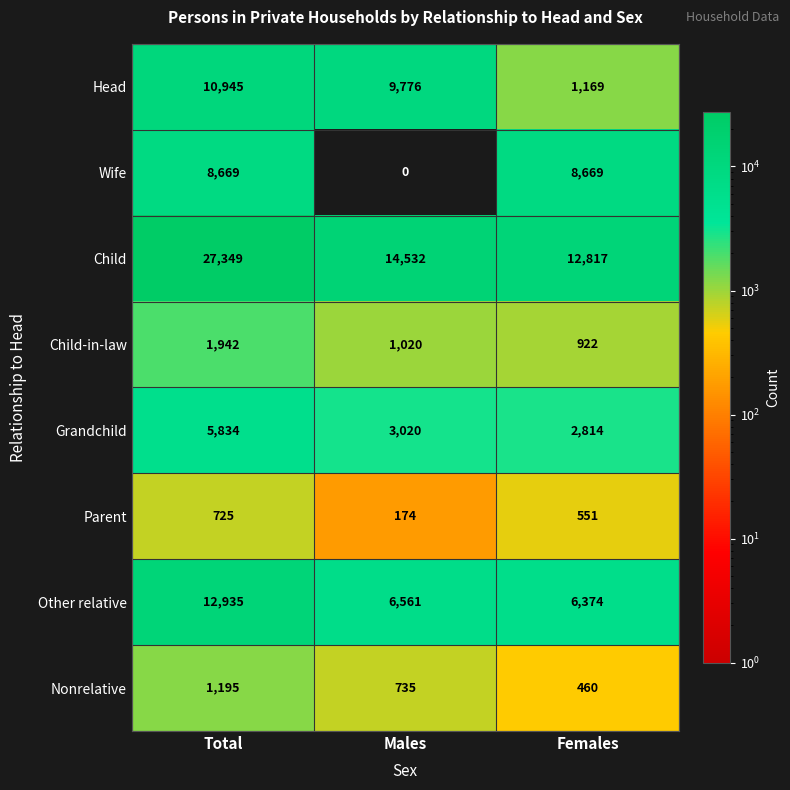

Rank the series at Males from lowest to highest value.

Wife, Parent, Nonrelative, Child-in-law, Grandchild, Other relative, Head, Child